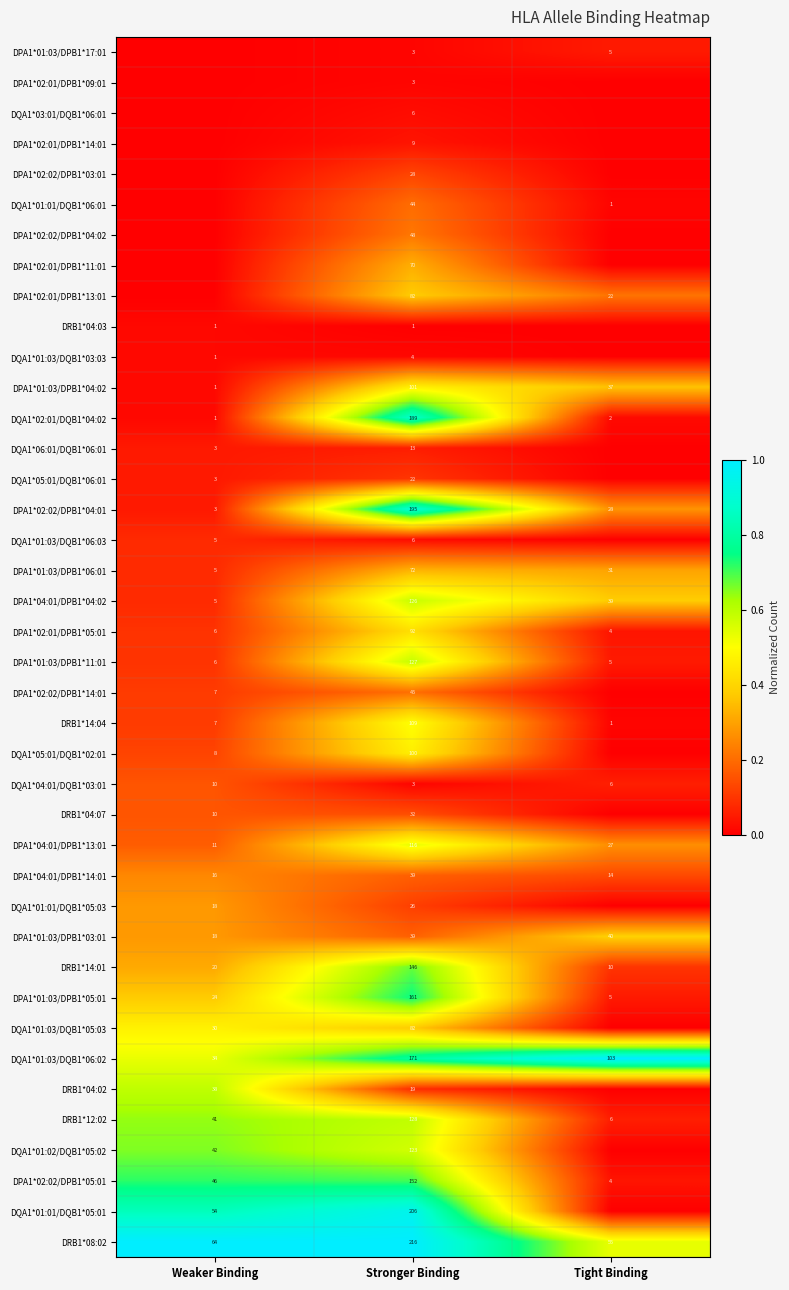

True or false: DQA1*01:02/DQB1*05:02 has a value of 1.0 at Stronger Binding.

False